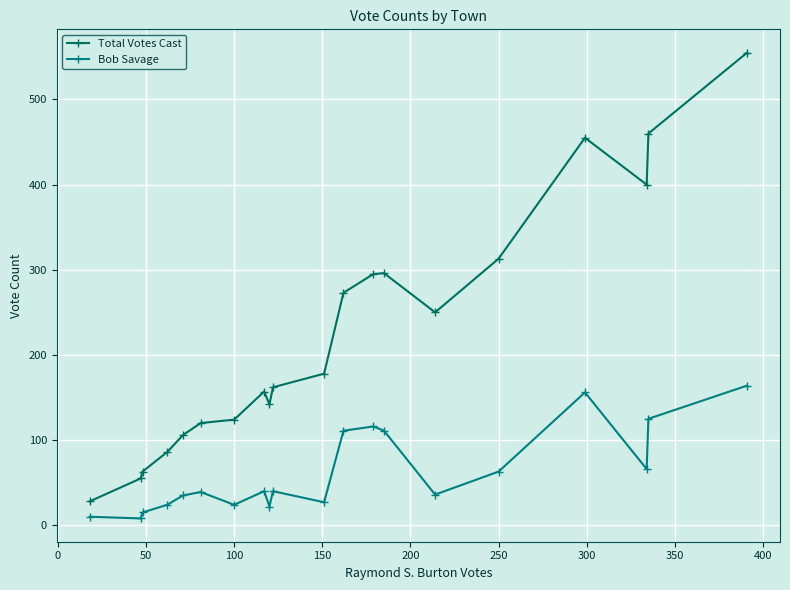

How many data points in Bob Savage are less than 40?

10